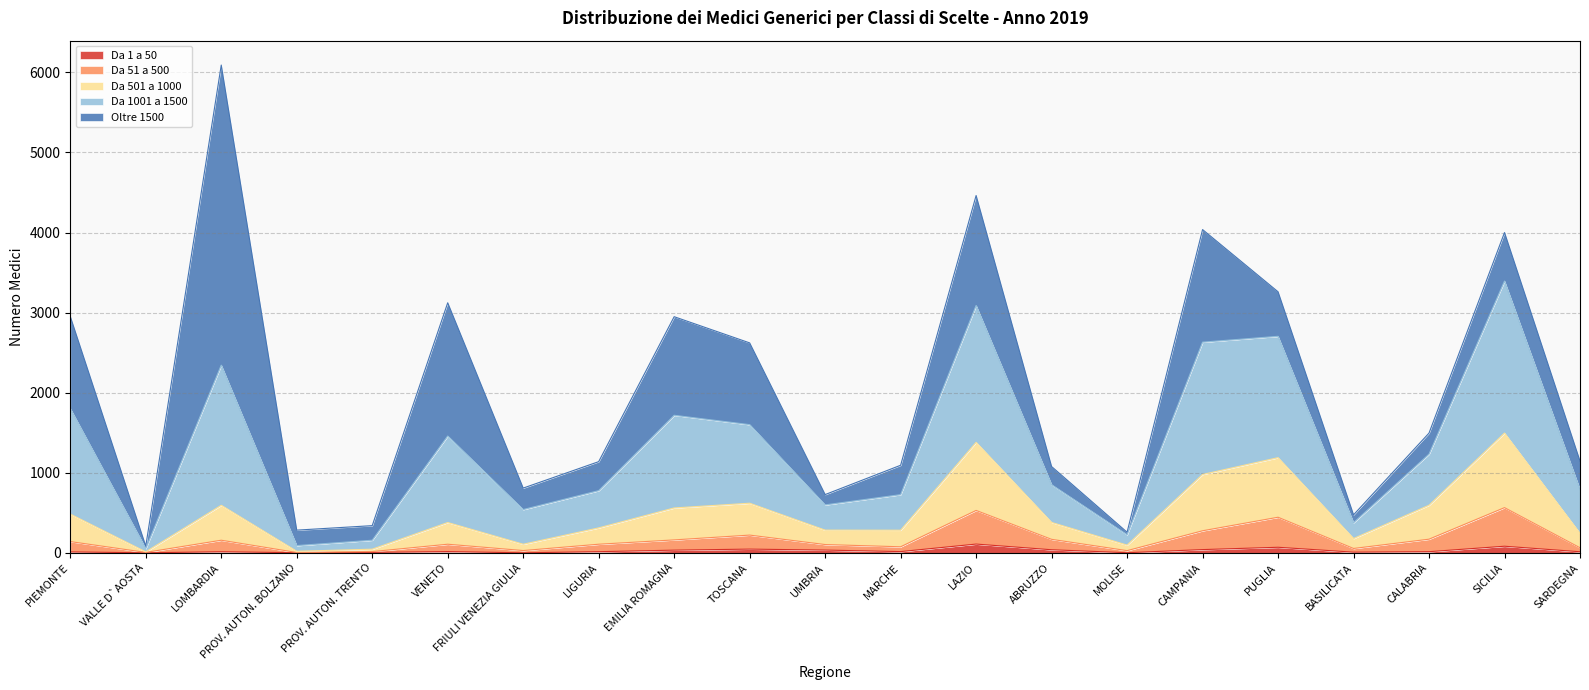

At how many categories does at least one series exceed 3238?

1